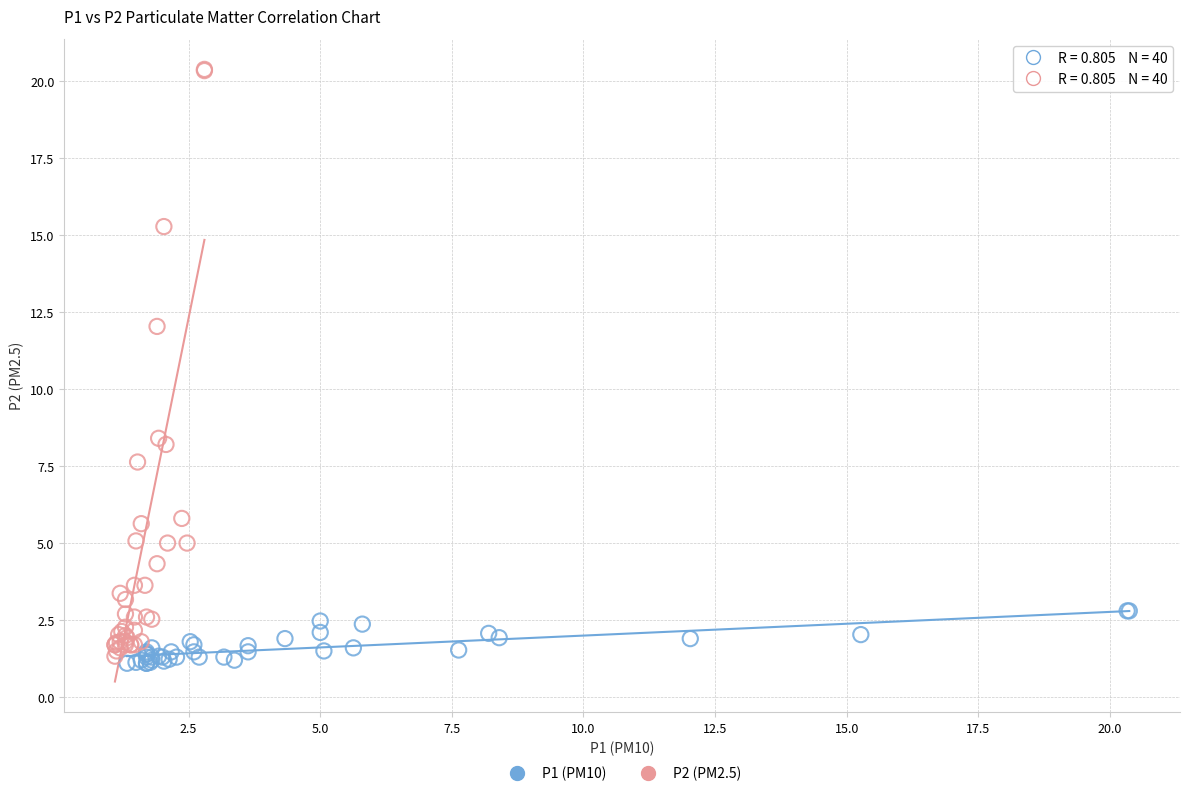

Which series contains the highest Y value?

P2 (PM2.5)